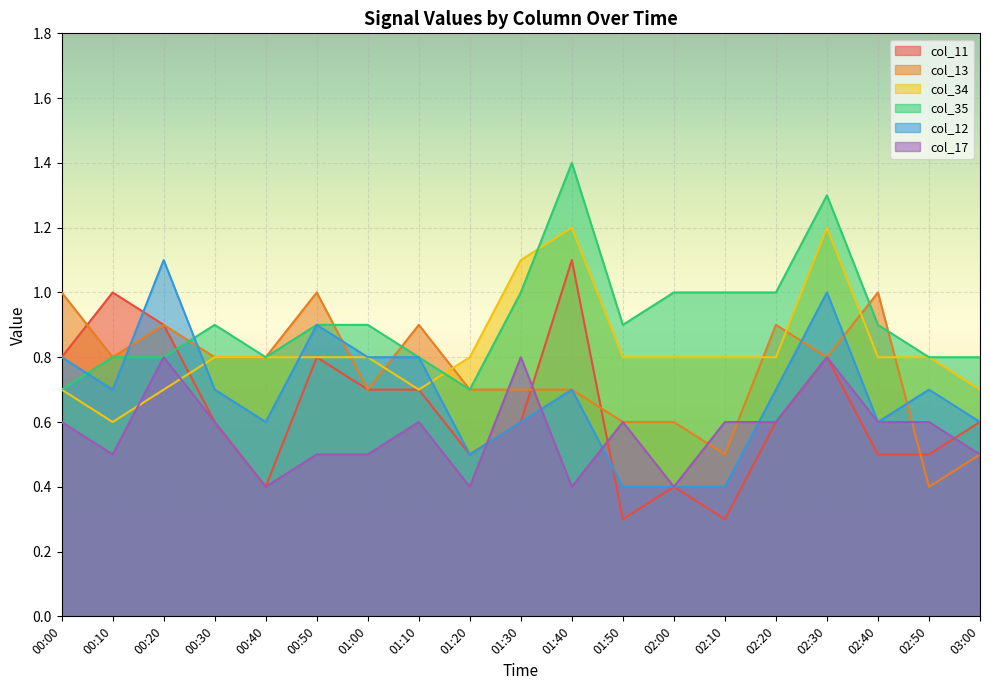

What is the total value across all series at 00:00?

4.6